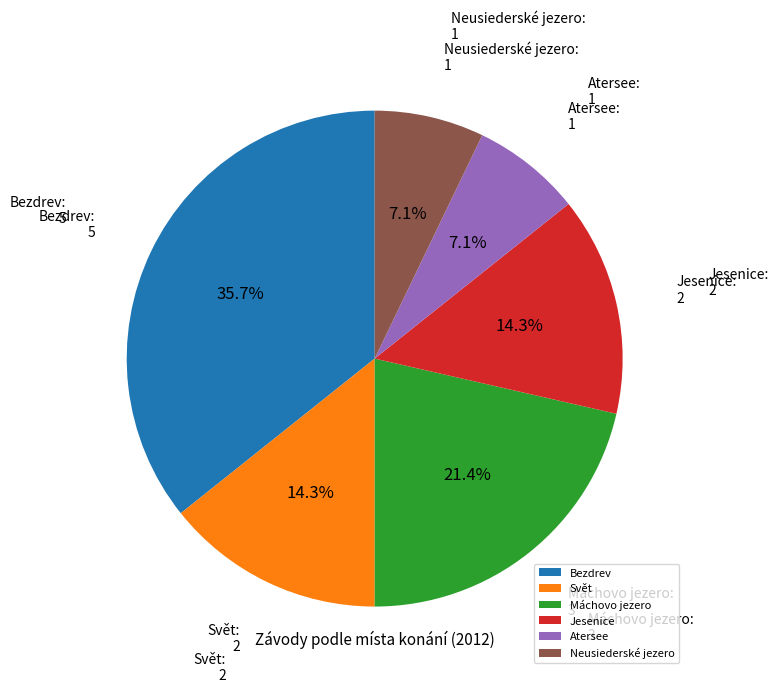

Does Atersee account for over 50% of the chart?

No